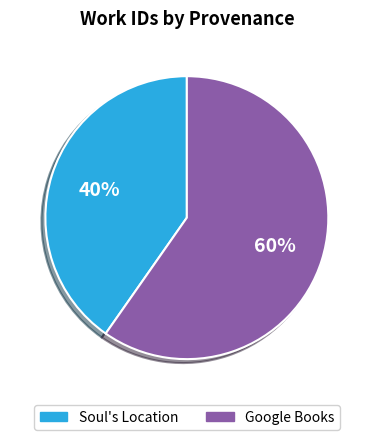

Rank the categories by value from highest to lowest.

Google Books, Soul's Location